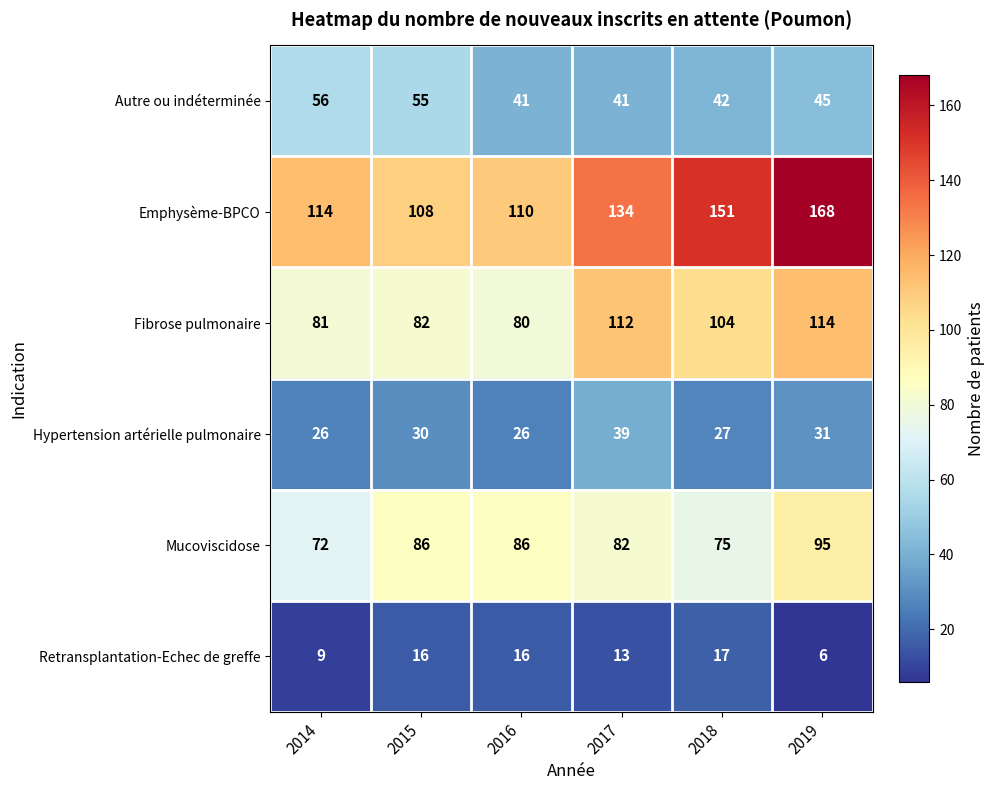

Is it true that Retransplantation-Echec de greffe equals 14 at 2014?

False